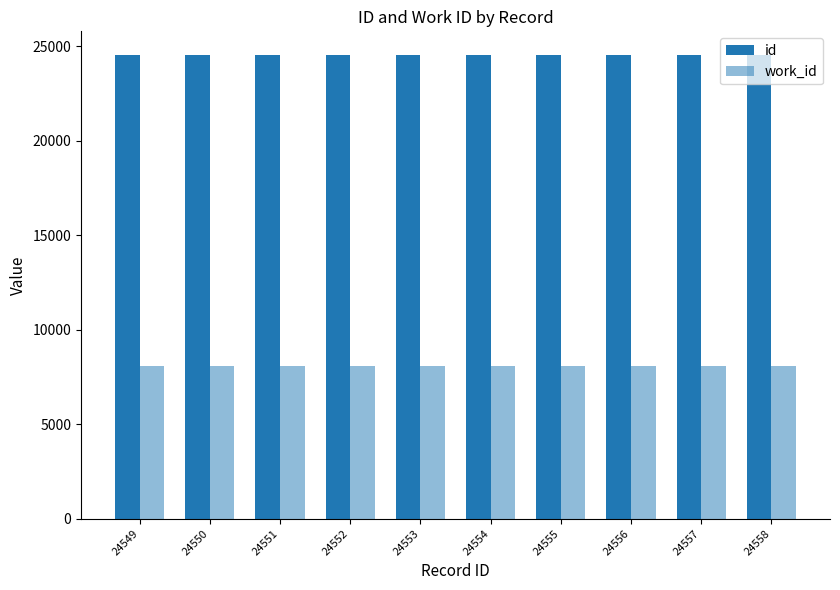

At which category does the chart reach its minimum across all series?

24549